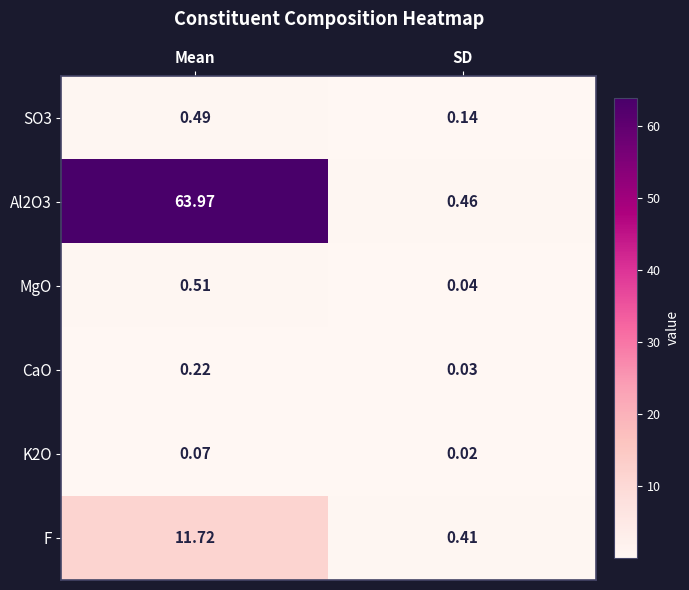

Where does the F series first go above 11?

Mean